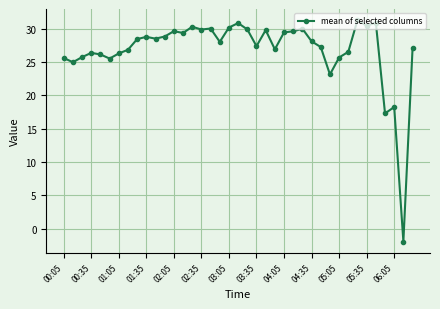

What is the difference between the second highest and second lowest values?

13.6